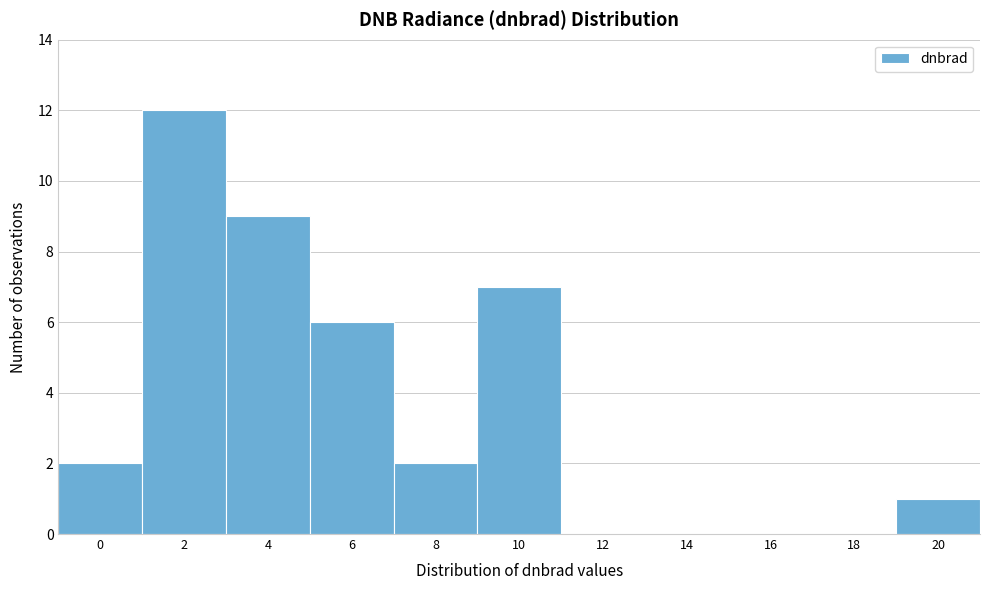

Reading left to right, extract all data points from this chart.

0=2	2=12	4=9	6=6	8=2	10=7	12=0	14=0	16=0	18=0	20=1